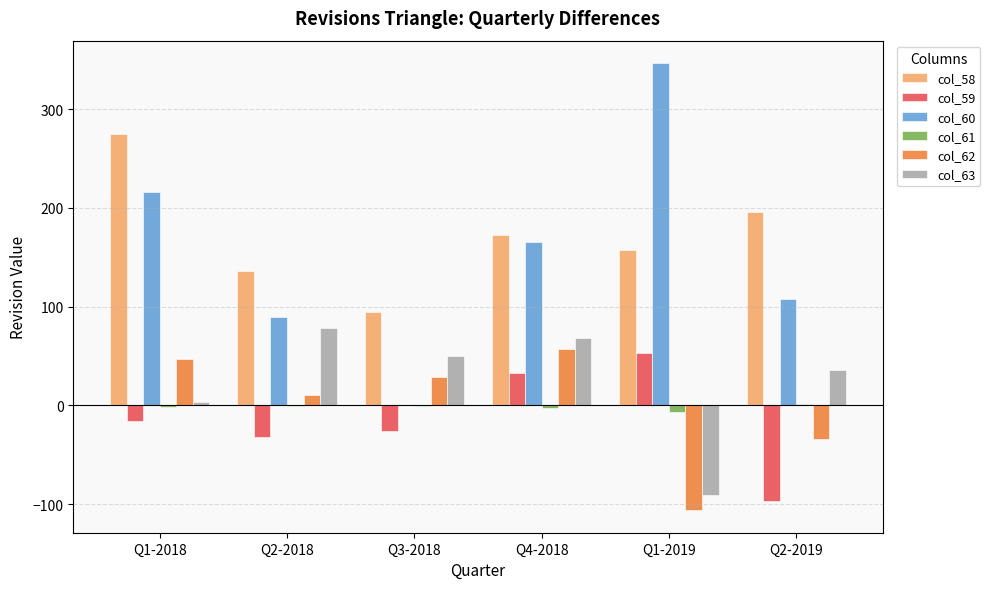

Is the value of col_62 at Q3-2018 greater than the value of col_63 at Q1-2019?

Yes